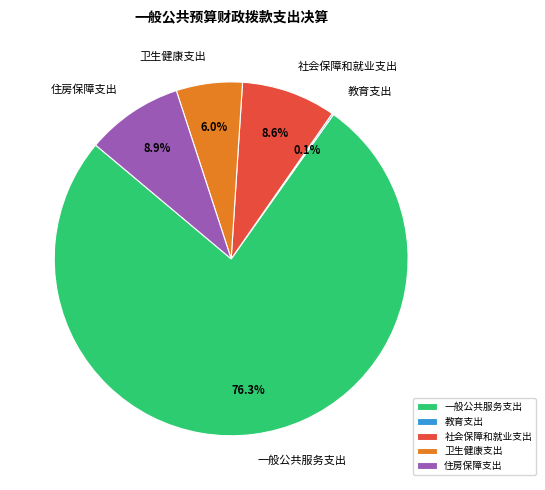

Which has a higher value, 一般公共服务支出 or 卫生健康支出?

一般公共服务支出